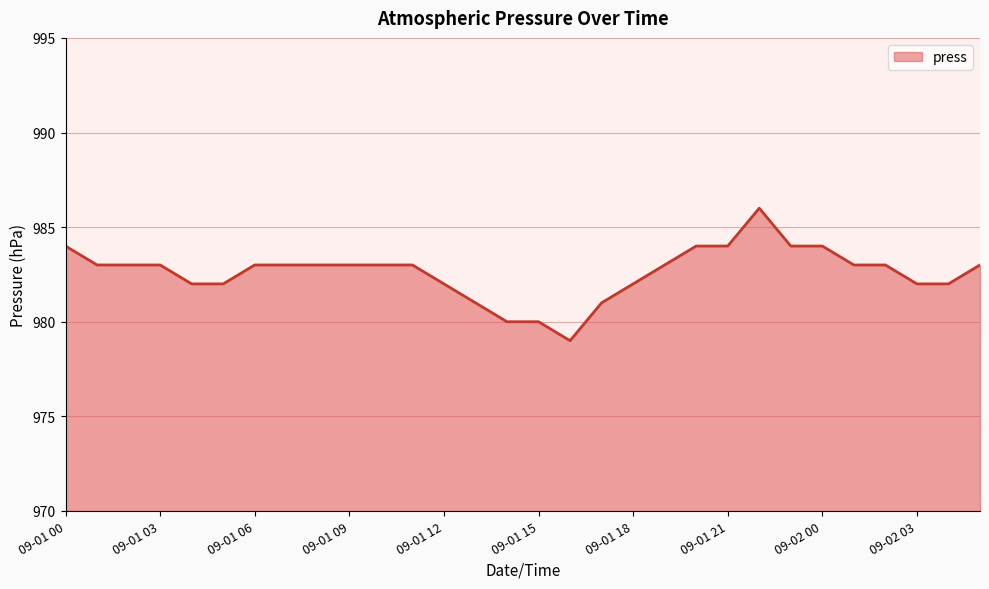

Reading right to left, transcribe all the data shown in this chart.

983	982	982	983	983	984	984	986	984	984	983	982	981	979	980	980	981	982	983	983	983	983	983	983	982	982	983	983	983	984